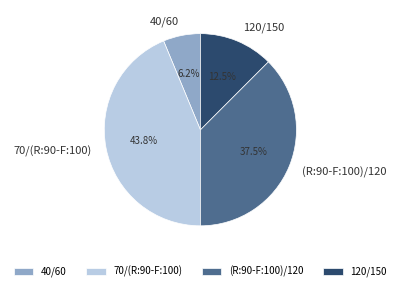

How many slices are in this pie chart?

4